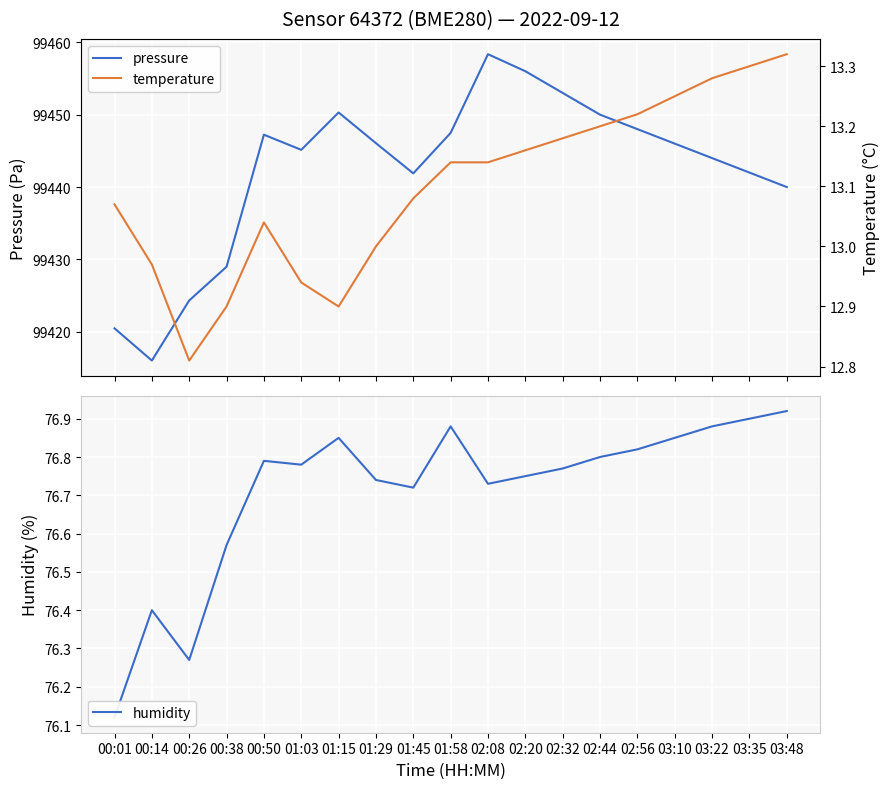

The value of humidity at 03:35 is 52.4. True or false?

False